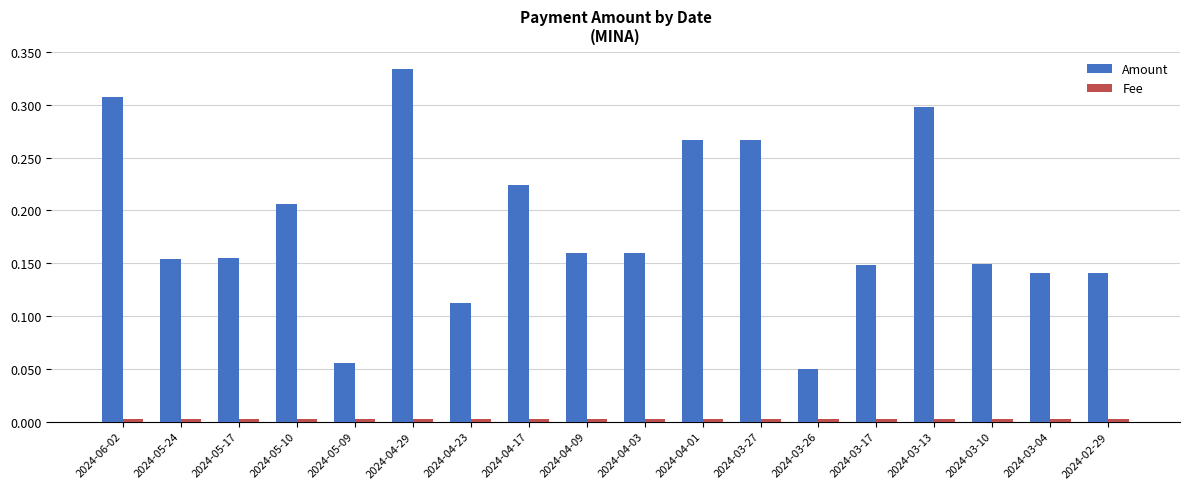

At how many categories does at least one series exceed 0?

18